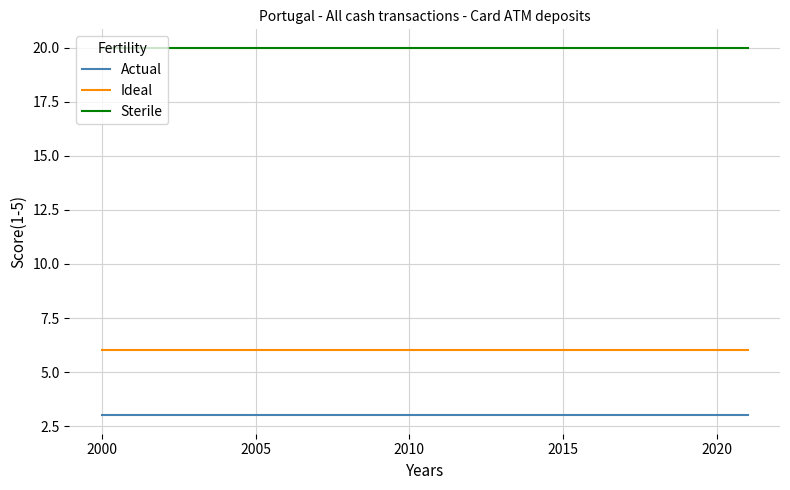

Does the chart display data point markers on the line(s)?

No